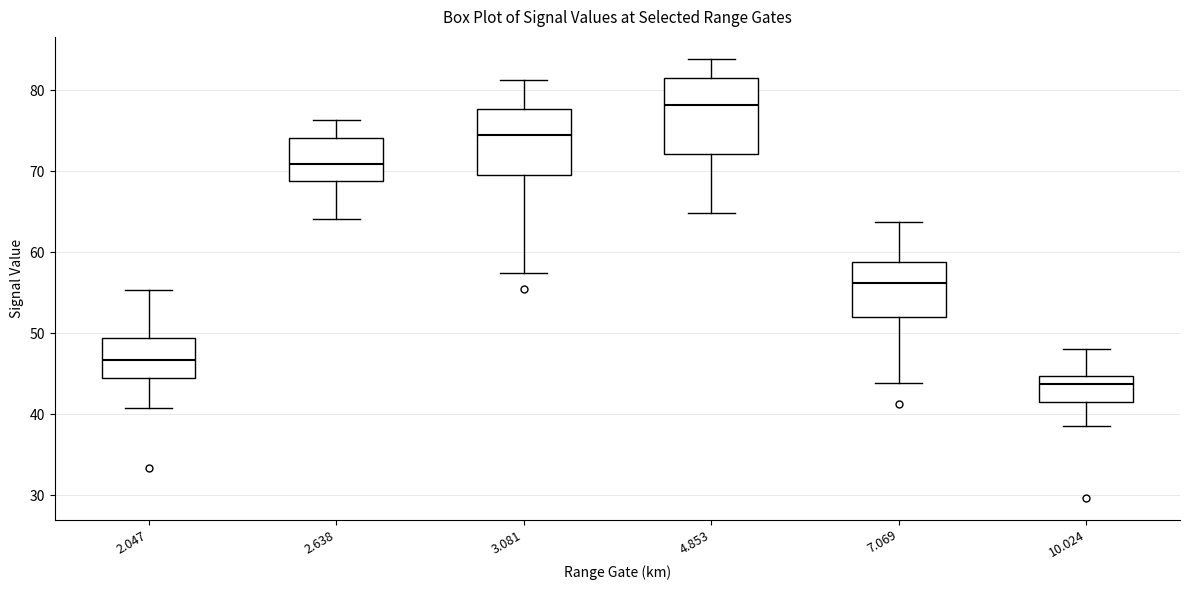

Reading left to right, transcribe this box plot: for each box, give where its median line is, the range the box spans, and where its two whiskers end, as read against the y-axis. The values are not printed on the chart, so give them approximately, as read against the axis.

2.047: median 47, box 45 to 49, whiskers 41 to 55
2.638: median 71, box 69 to 74, whiskers 64 to 76
3.081: median 75, box 70 to 78, whiskers 57 to 81
4.853: median 78, box 72 to 82, whiskers 65 to 84
7.069: median 56, box 52 to 59, whiskers 44 to 64
10.024: median 44, box 42 to 45, whiskers 39 to 48